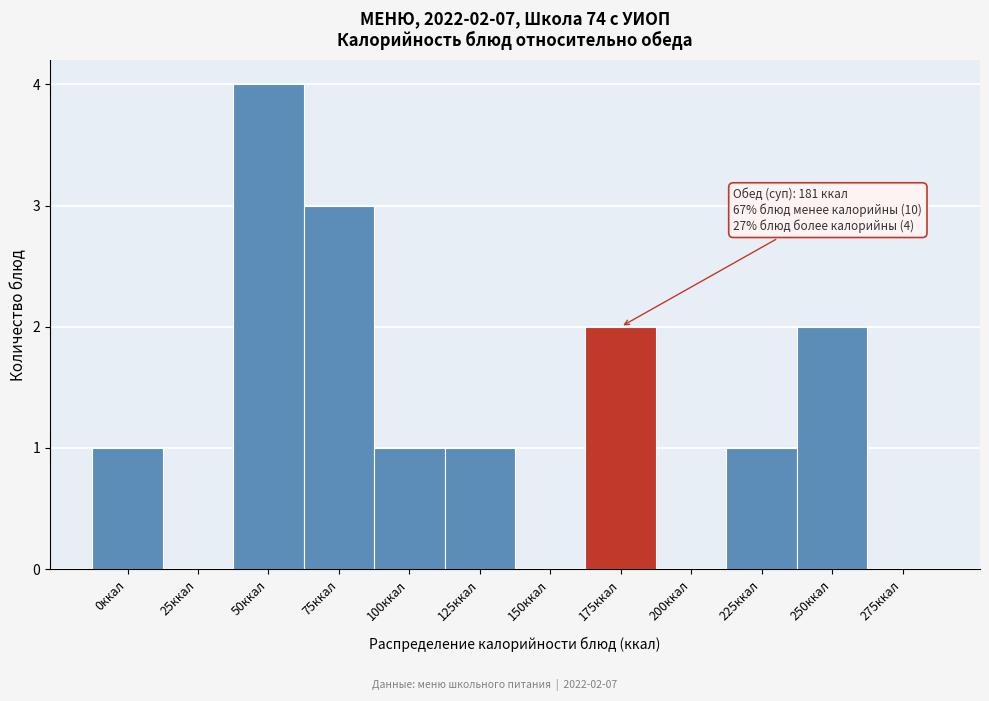

Reading left to right, list all the values displayed in this chart.

0ккал=1	25ккал=0	50ккал=4	75ккал=3	100ккал=1	125ккал=1	150ккал=0	175ккал=2	200ккал=0	225ккал=1	250ккал=2	275ккал=0